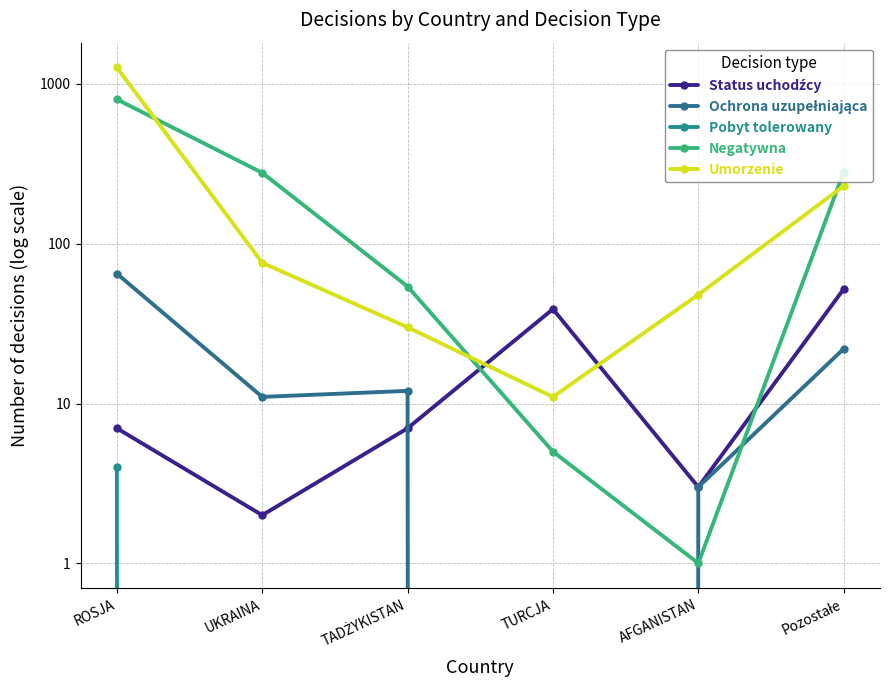

What is the maximum value shown in the chart?

1269